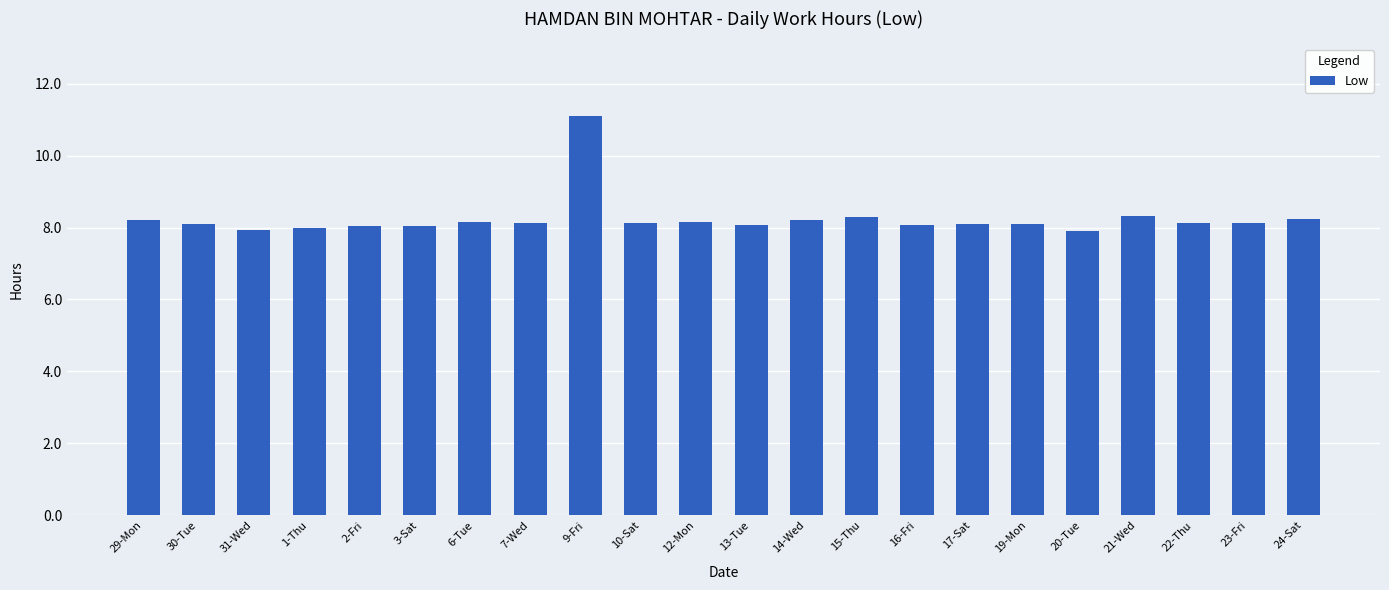

What is the sum of all values?

181.5